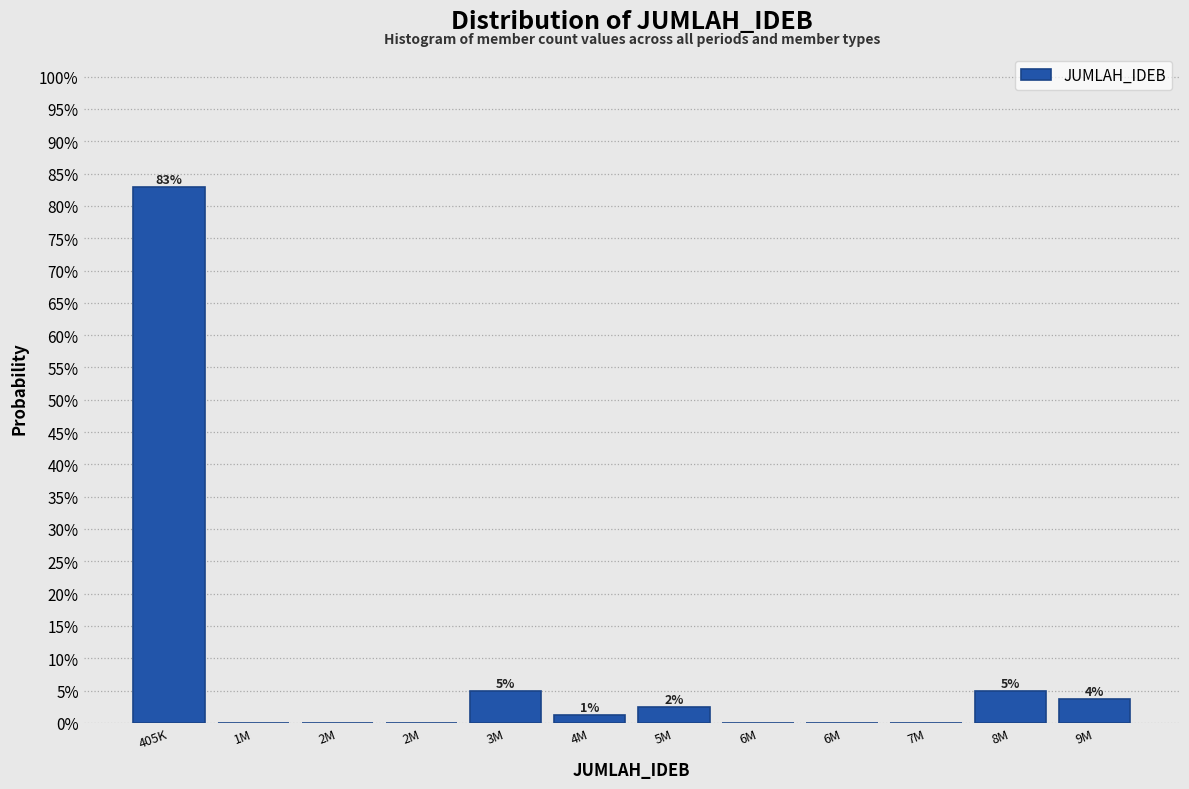

Are the bars horizontal?

No